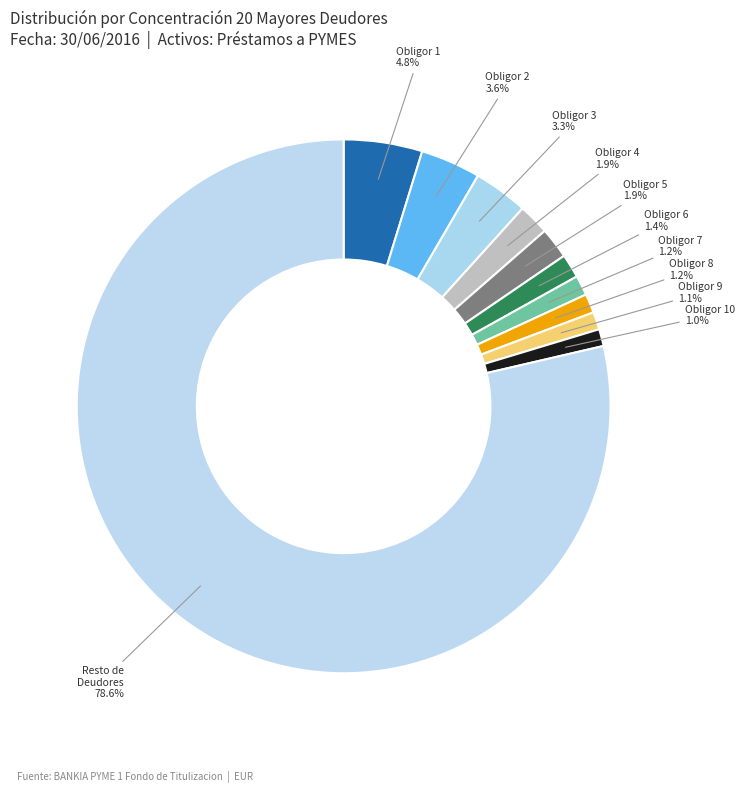

Which slice is the largest?

Resto de Deudores